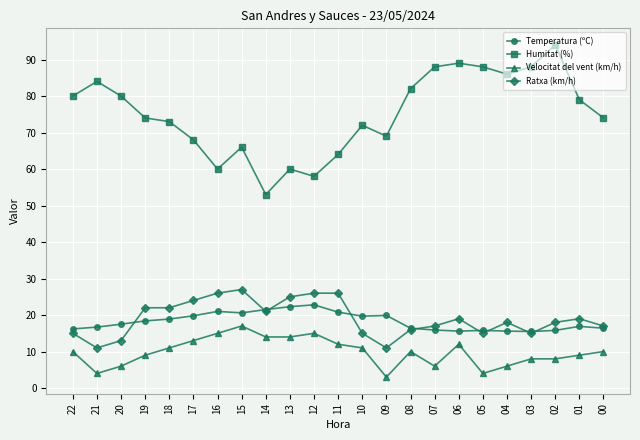

Which series has the widest spread of values?

Humitat (%)